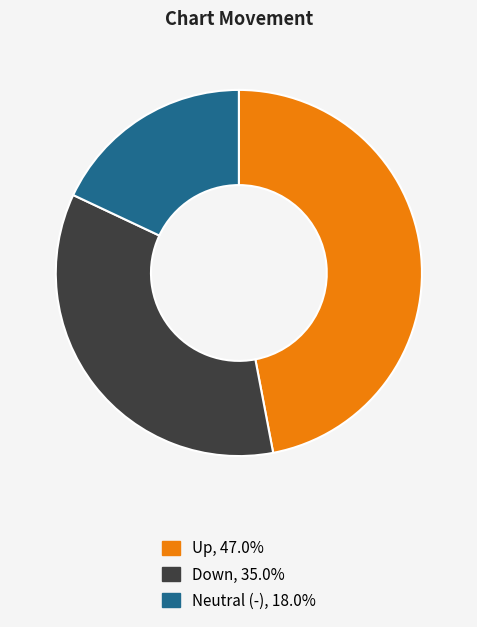

Is there any slice that represents more than half of the pie?

No